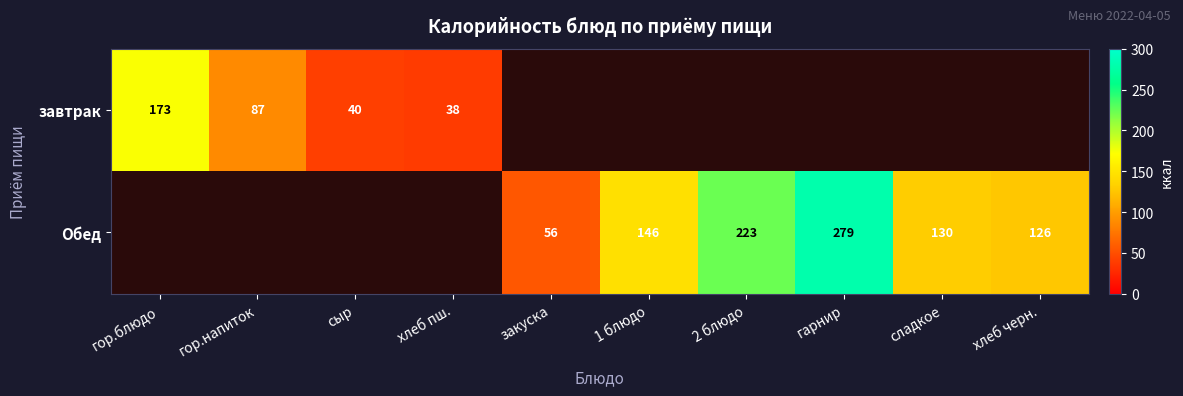

Is the value of завтрак at хлеб пш. greater than the value of Обед at хлеб черн.?

No